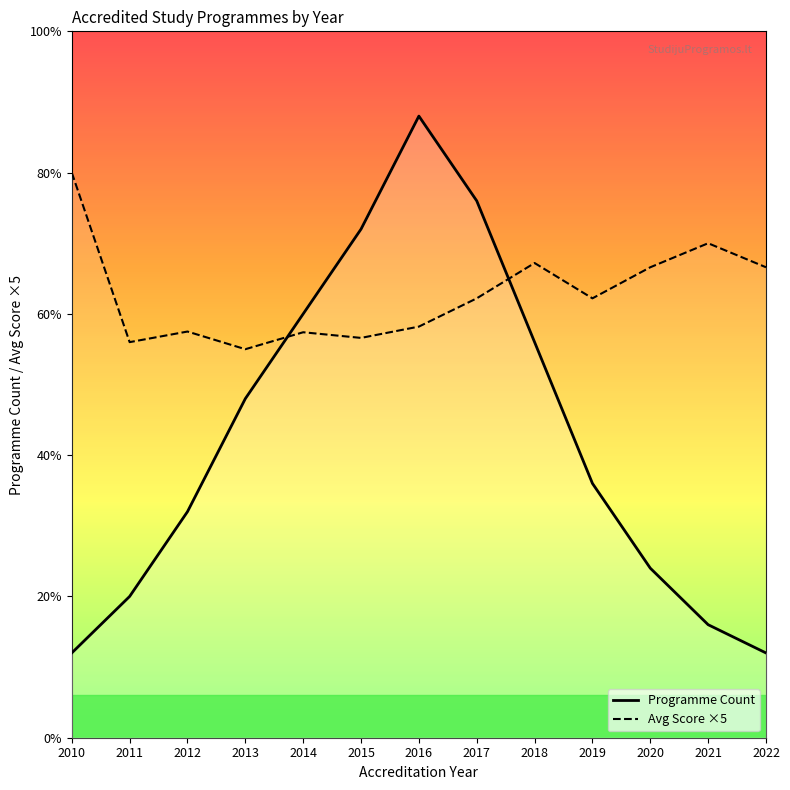

At 2015, list the series in order from smallest to largest.

Avg Score ×5, Programme Count